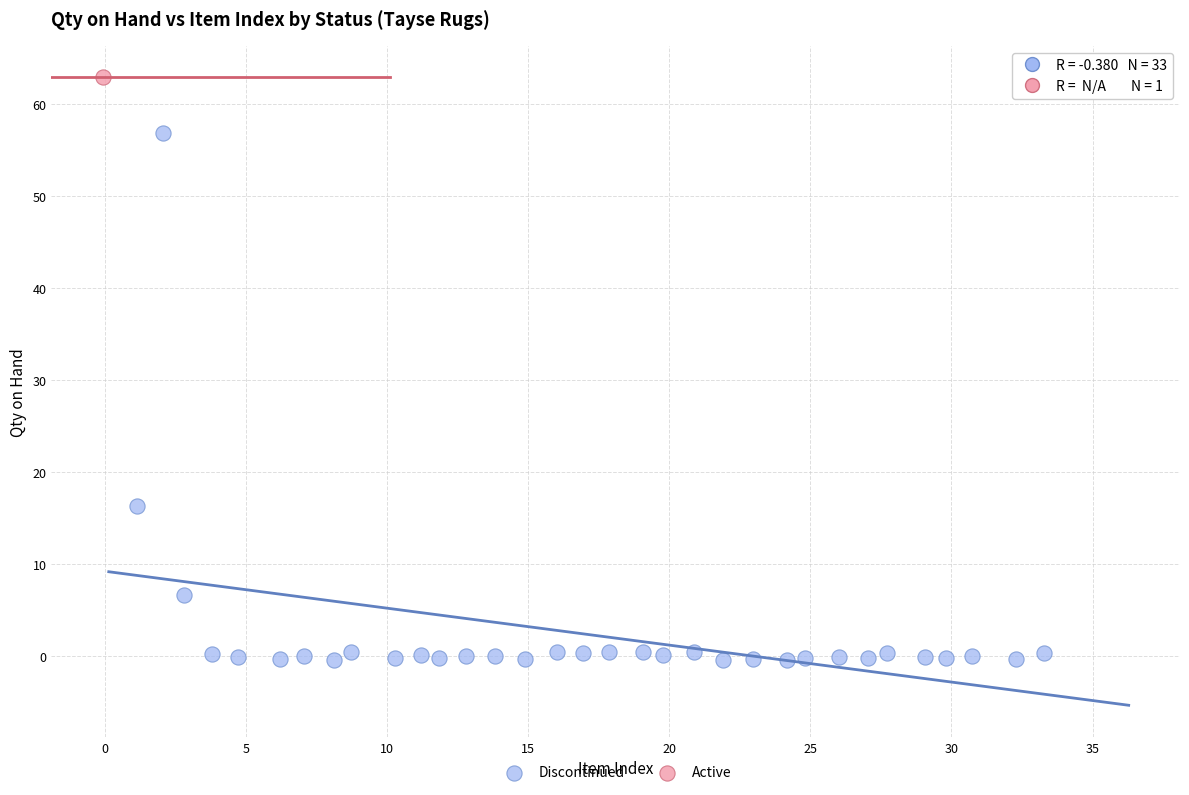

What are all the series names shown in the legend?

Discontinued, Active